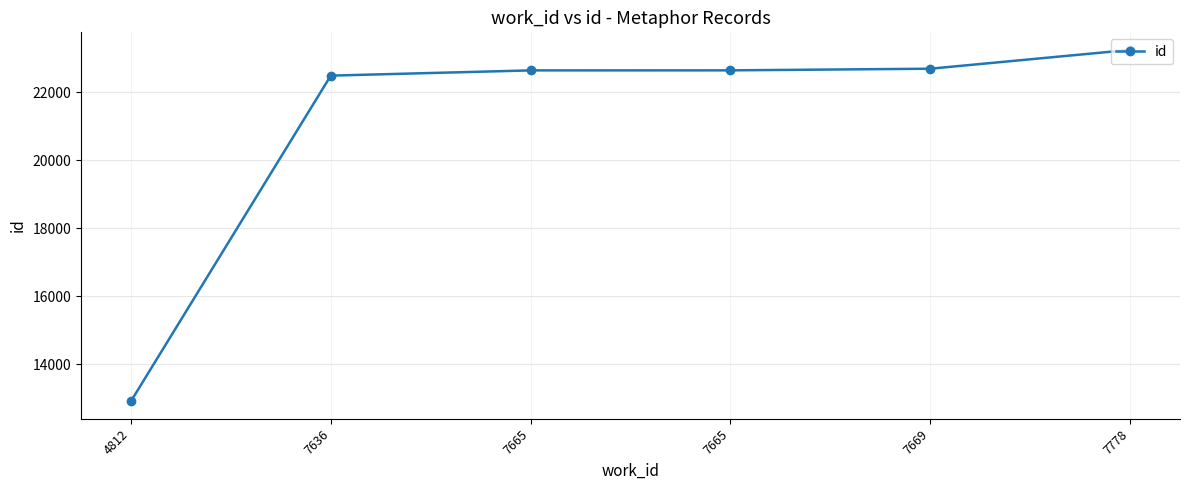

How many series are shown in this chart?

1